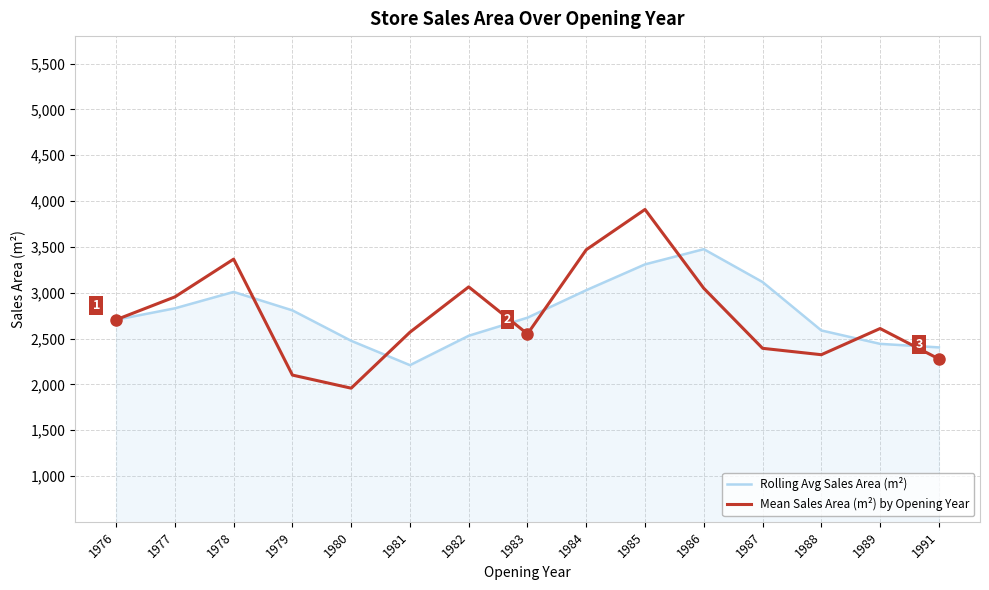

At which category does Mean Sales Area (m²) by Opening Year reach its first local peak?

1978